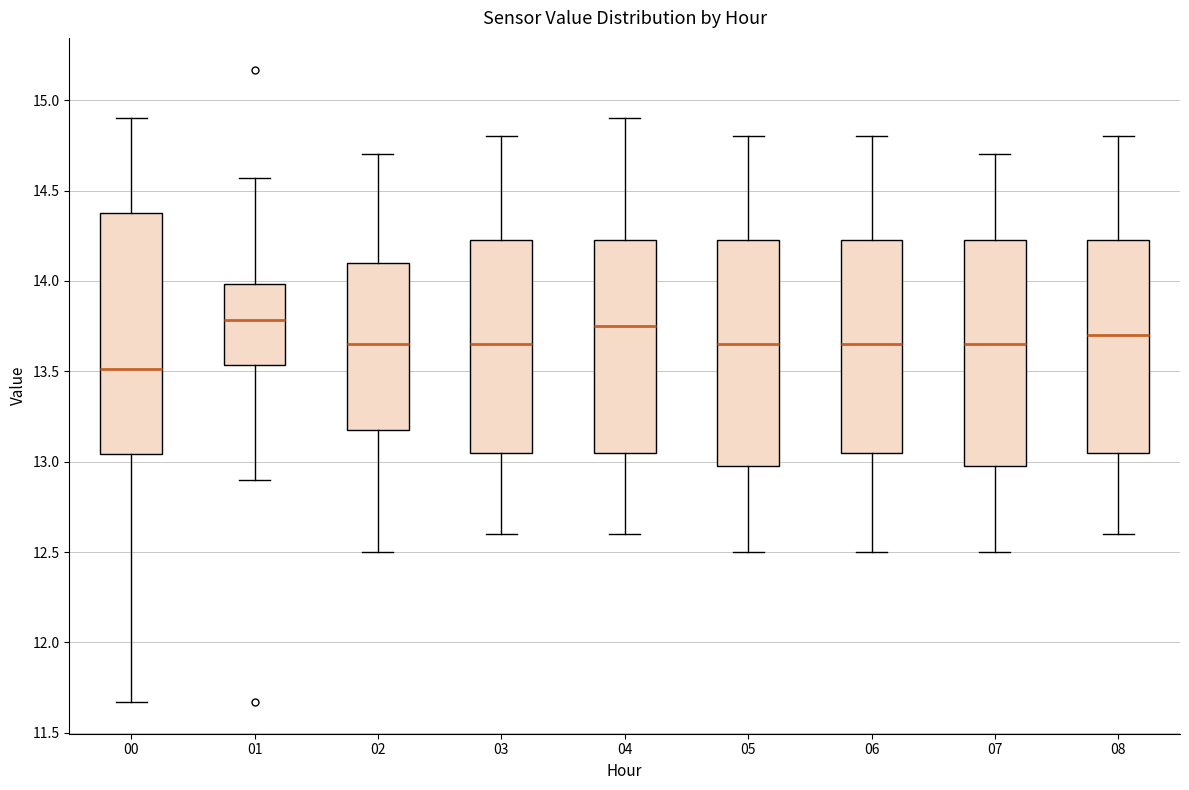

Comparing the boxes themselves (not the whiskers), which one is the tallest?

00